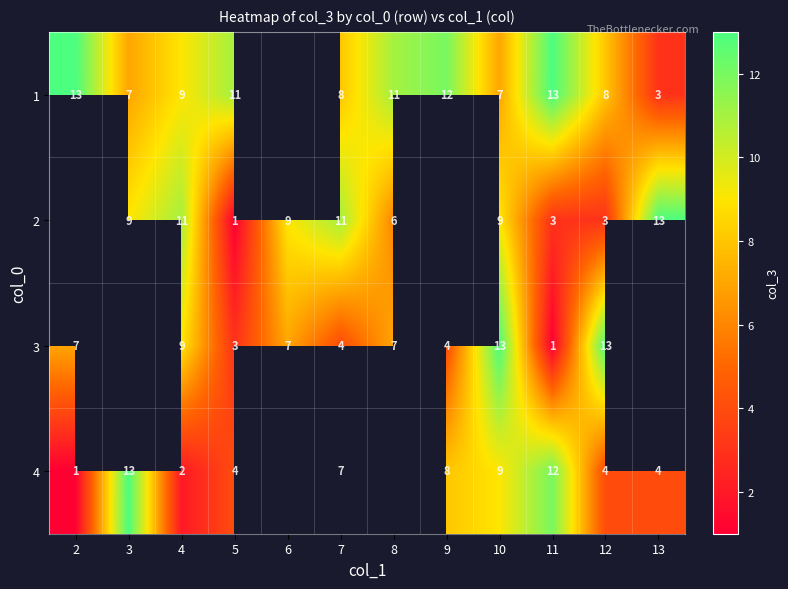

Is it true that 3 equals 4 at 5?

False